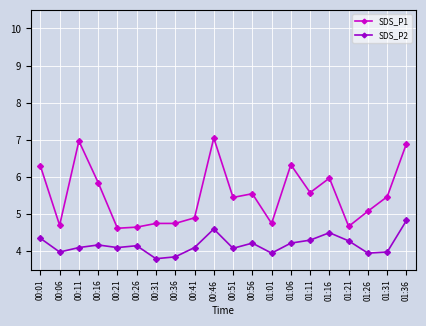

True or false: SDS_P1 and SDS_P2 cross at least once.

False